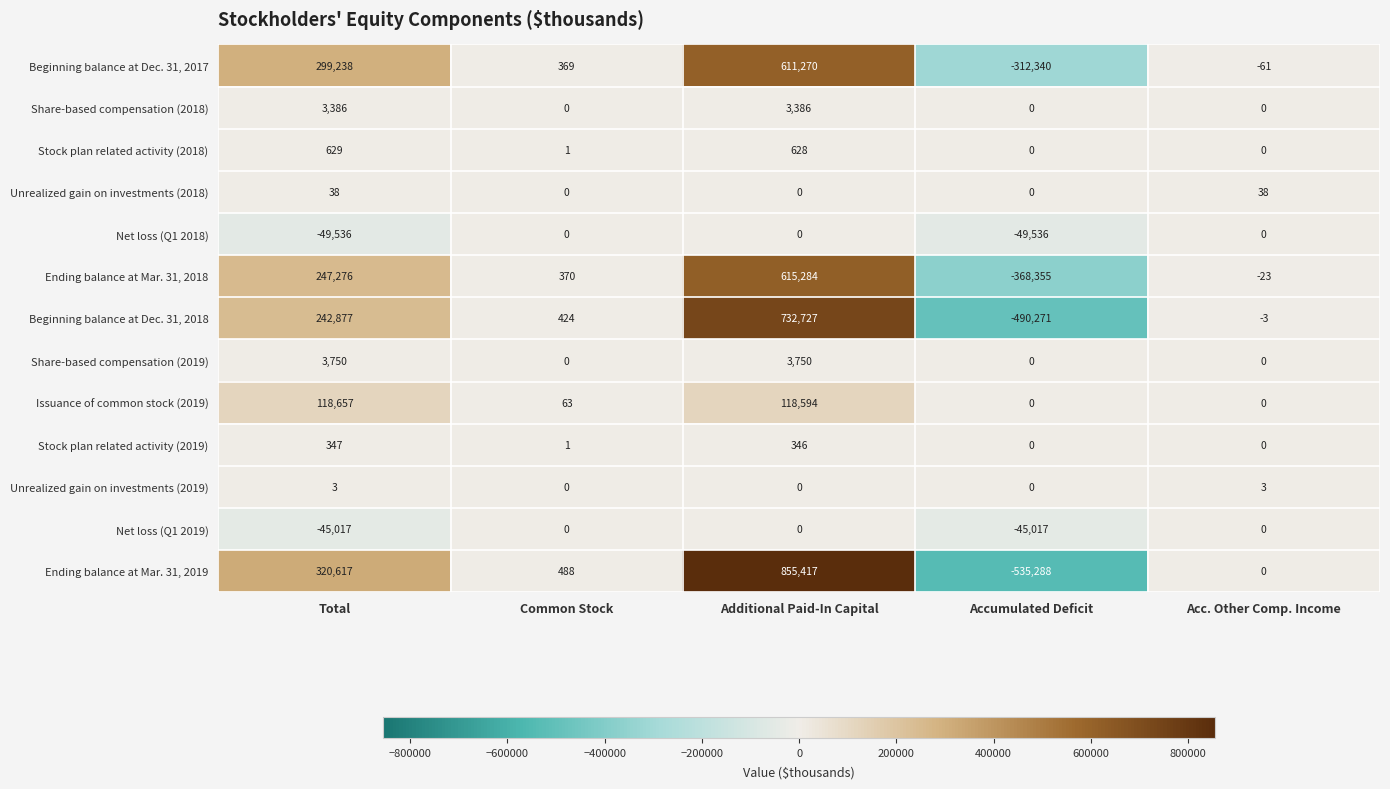

Count the number of categories in the chart.

5